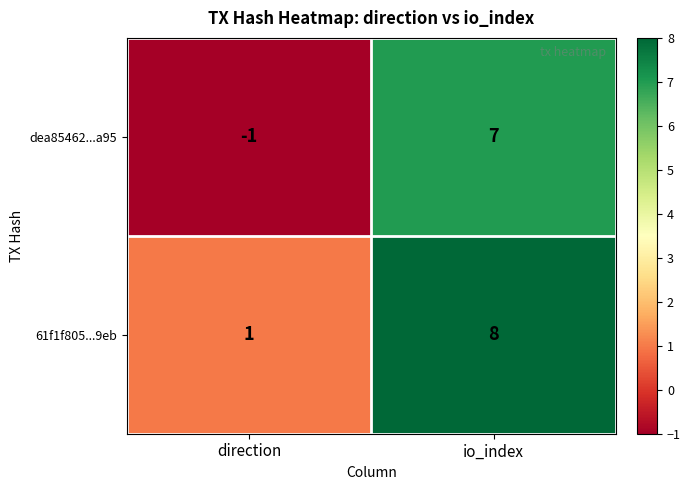

Which series changed the most between direction and io_index?

dea85462...a95